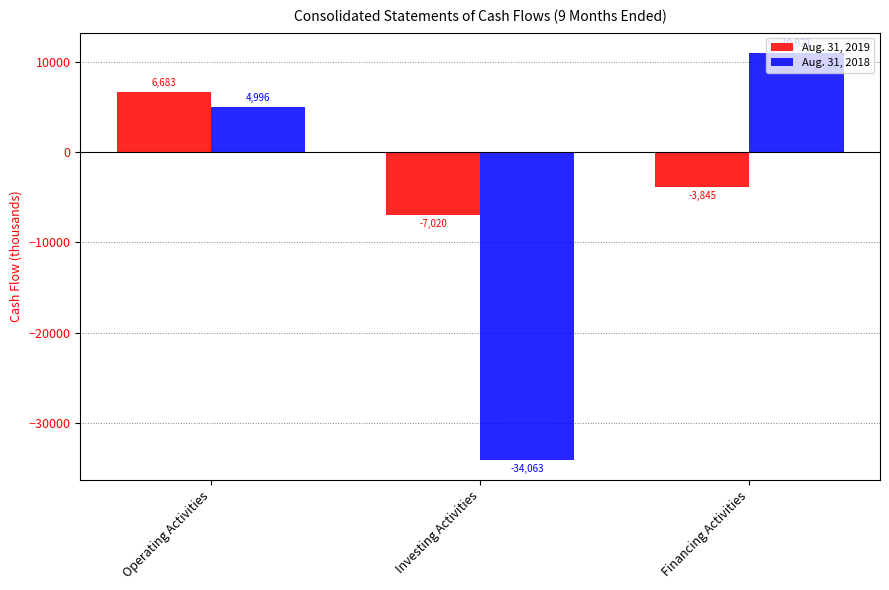

List the labels in order of Aug. 31, 2019 value, largest first.

Operating Activities, Financing Activities, Investing Activities